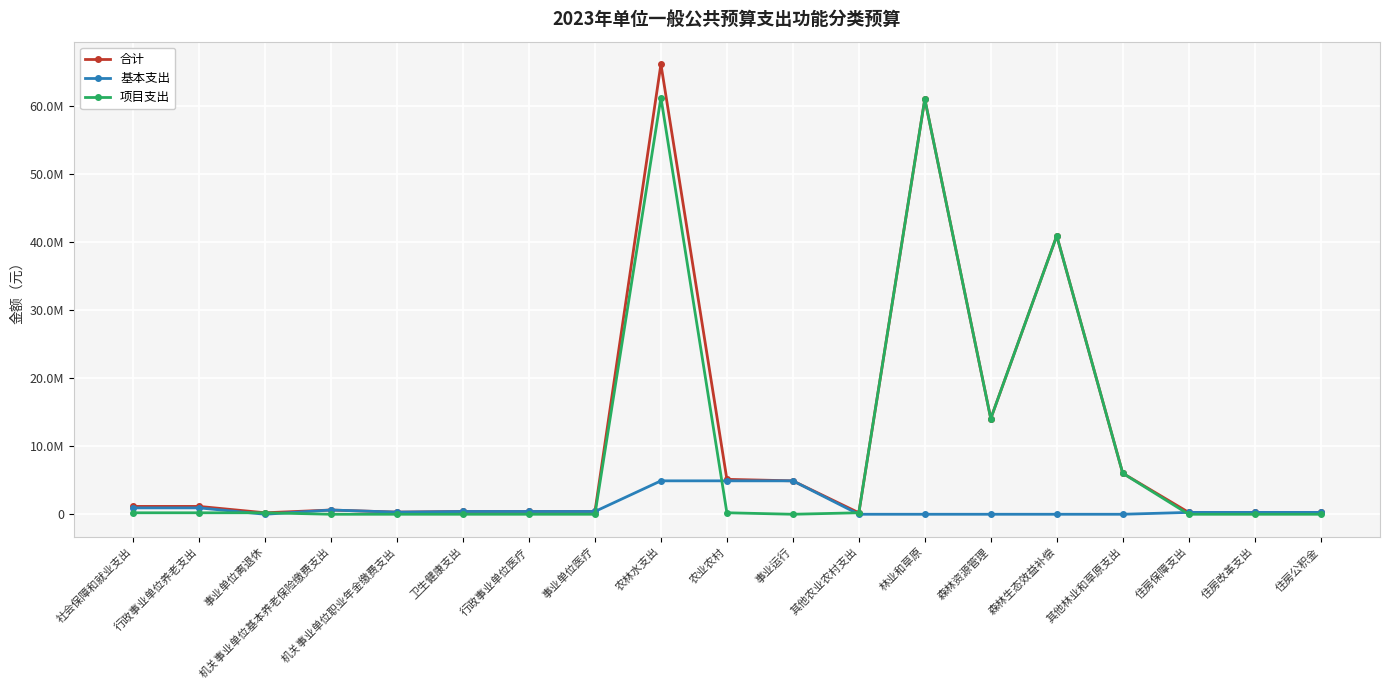

Reading right to left, list all the values displayed in this chart.

合计: 住房公积金=273000	住房改革支出=273000	住房保障支出=273000	其他林业和草原支出=6030000	森林生态效益补偿=40918400	森林资源管理=14055600	林业和草原=61004000	其他农业农村支出=219100	事业运行=4911100	农业农村=5130200	农林水支出=66134200	事业单位医疗=409500	行政事业单位医疗=409500	卫生健康支出=409500	机关事业单位职业年金缴费支出=312000	机关事业单位基本养老保险缴费支出=624000	事业单位离退休=217600	行政事业单位养老支出=1153600	社会保障和就业支出=1153600
基本支出: 住房公积金=273000	住房改革支出=273000	住房保障支出=273000	其他林业和草原支出=0	森林生态效益补偿=0	森林资源管理=0	林业和草原=0	其他农业农村支出=0	事业运行=4911100	农业农村=4911100	农林水支出=4911100	事业单位医疗=409500	行政事业单位医疗=409500	卫生健康支出=409500	机关事业单位职业年金缴费支出=312000	机关事业单位基本养老保险缴费支出=624000	事业单位离退休=1700	行政事业单位养老支出=937700	社会保障和就业支出=937700
项目支出: 住房公积金=0	住房改革支出=0	住房保障支出=0	其他林业和草原支出=6030000	森林生态效益补偿=40918400	森林资源管理=14055600	林业和草原=61004000	其他农业农村支出=219100	事业运行=0	农业农村=219100	农林水支出=61223100	事业单位医疗=0	行政事业单位医疗=0	卫生健康支出=0	机关事业单位职业年金缴费支出=0	机关事业单位基本养老保险缴费支出=0	事业单位离退休=215900	行政事业单位养老支出=215900	社会保障和就业支出=215900